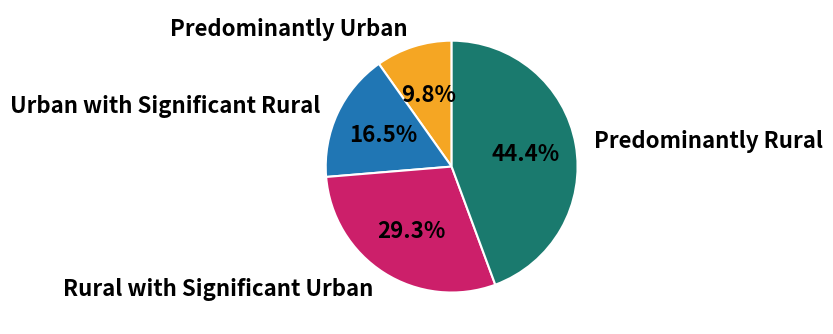

What is the largest slice in the pie chart?

Predominantly Rural